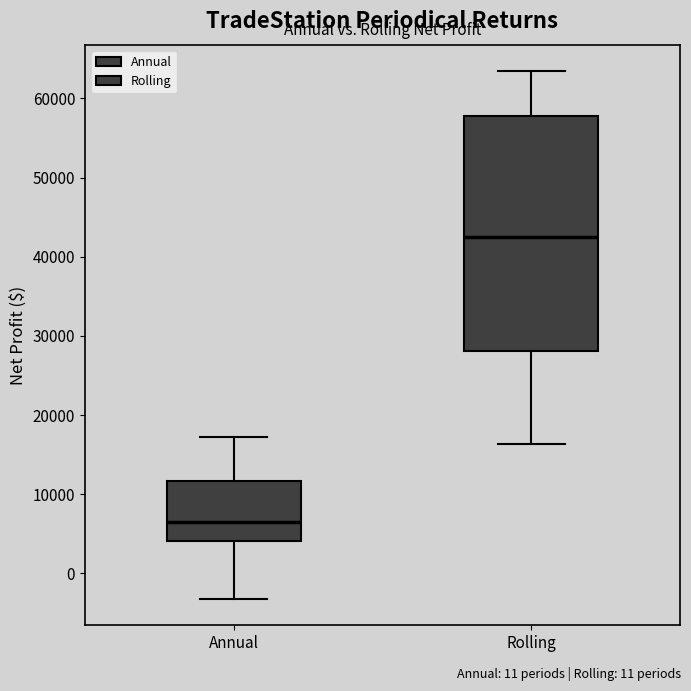

Where is the lower edge of the box for Rolling on the y-axis? The values are not printed on the chart, so give them approximately, as read against the axis.

28000